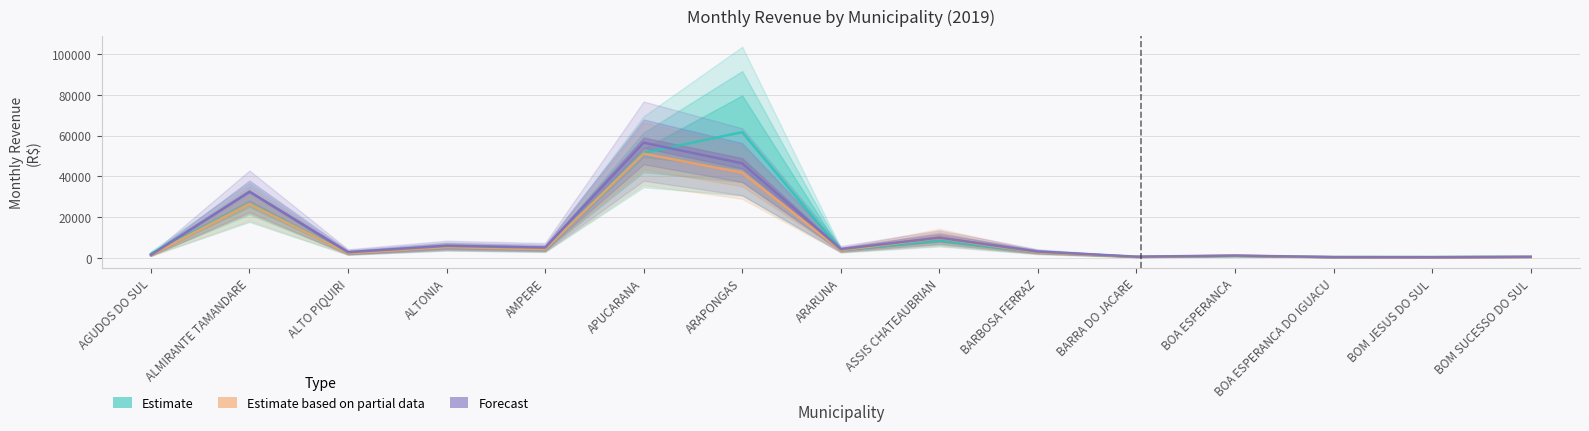

What is the difference between the maximum and minimum values in the Estimate based on partial data series?

50863.0